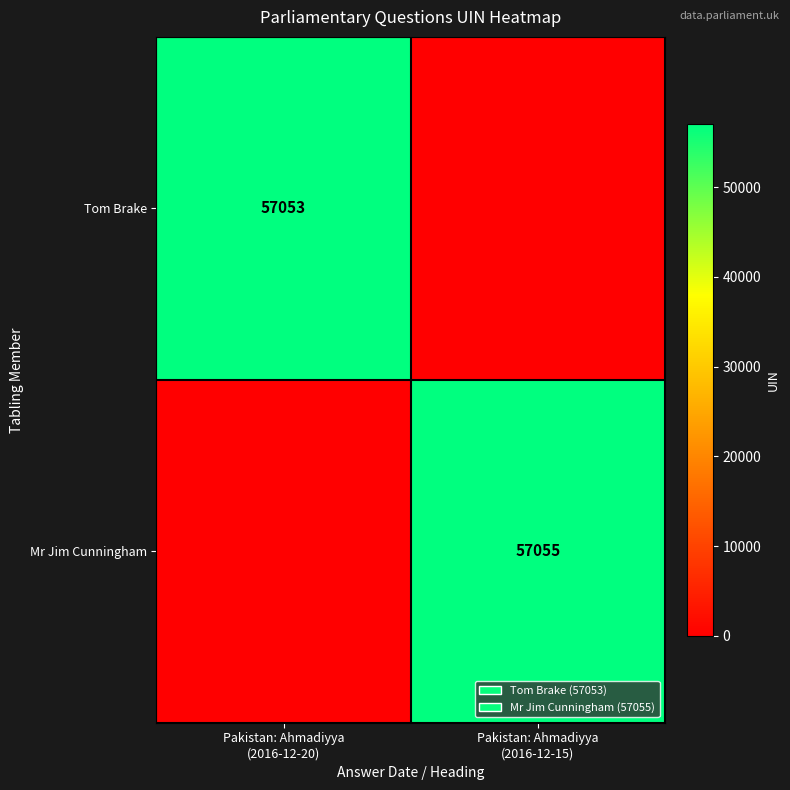

How many Tom Brake values are between 0 and 57053?

2